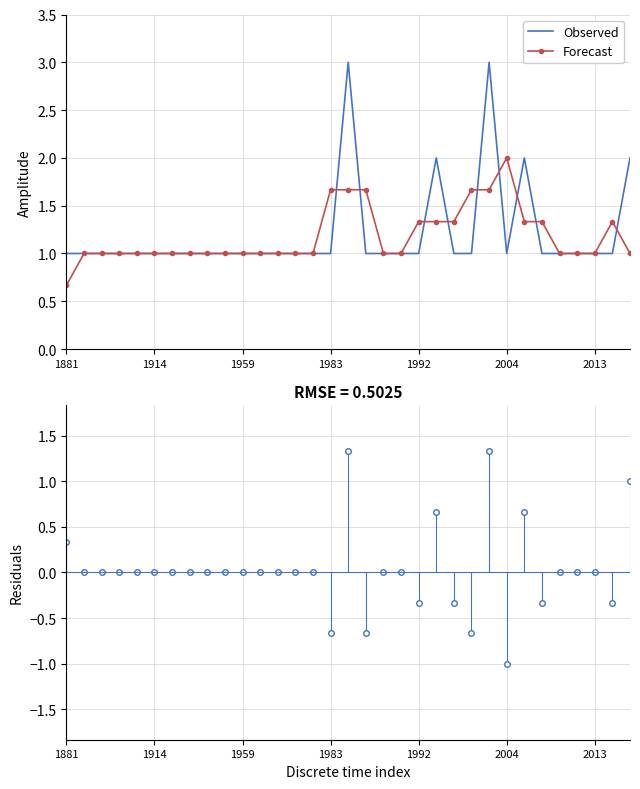

How many values in Residuals are above zero?

6